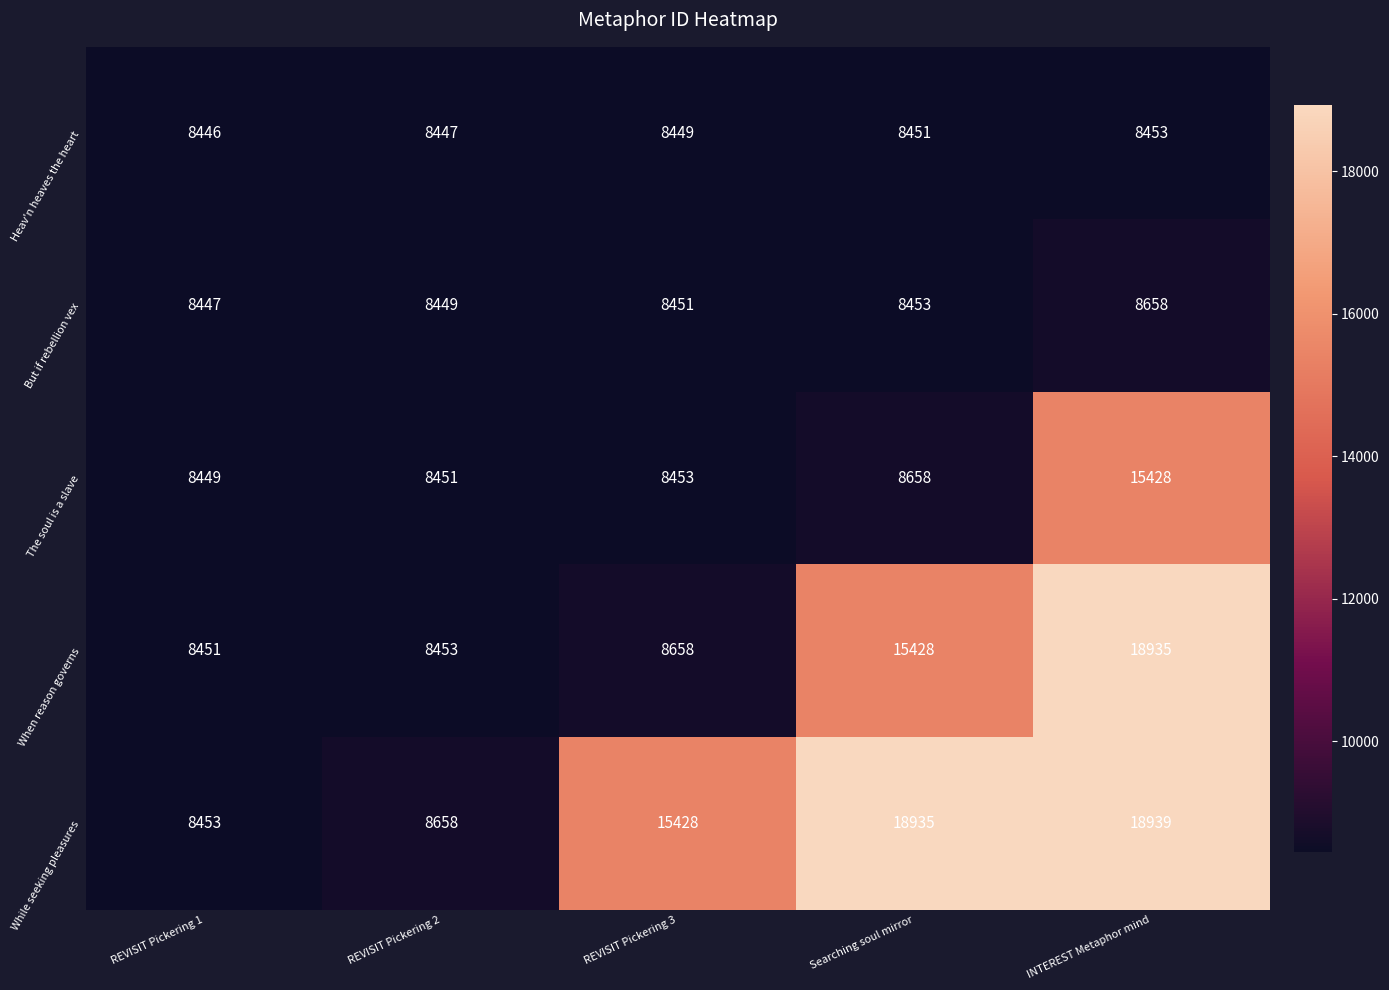

What is the lowest value of the The soul is a slave series?

8449